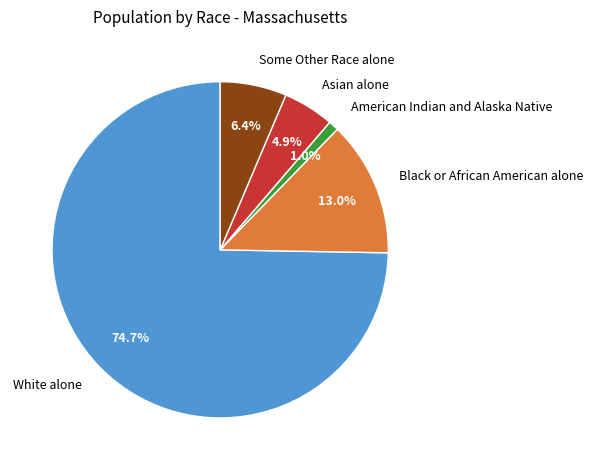

Which slice is the smallest?

American Indian and Alaska Native